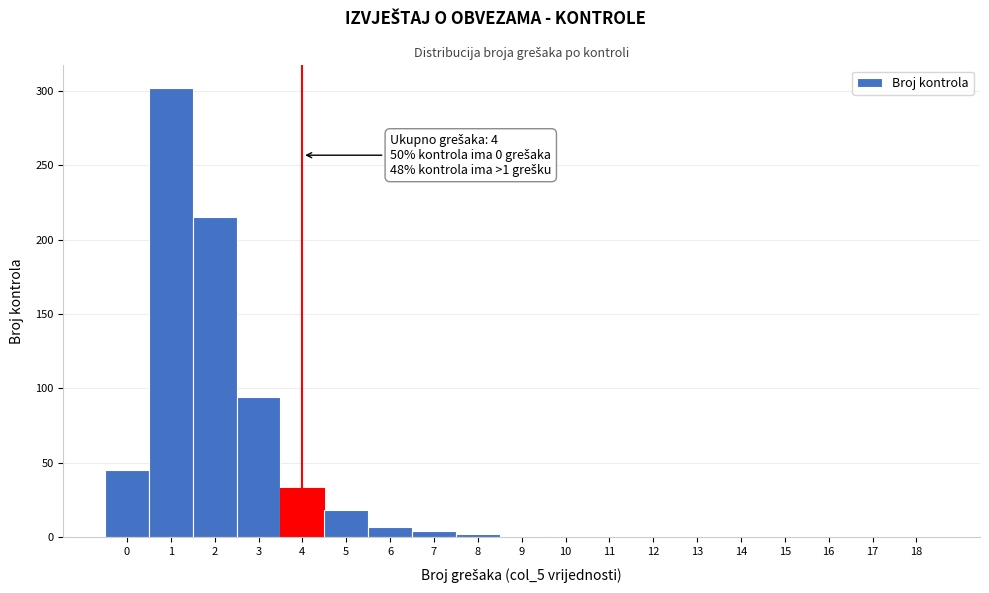

Over which range of the x-axis is the bar tallest?

0.5 to 1.5